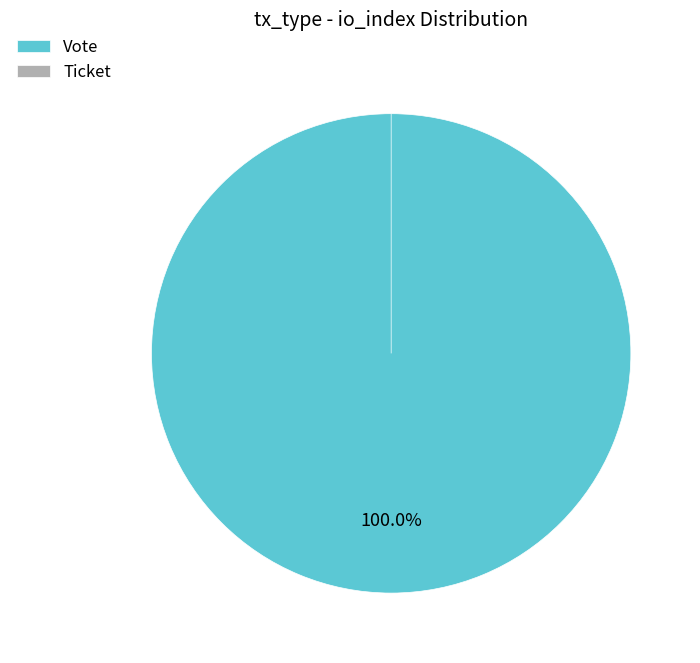

How many segments does this pie chart have?

2